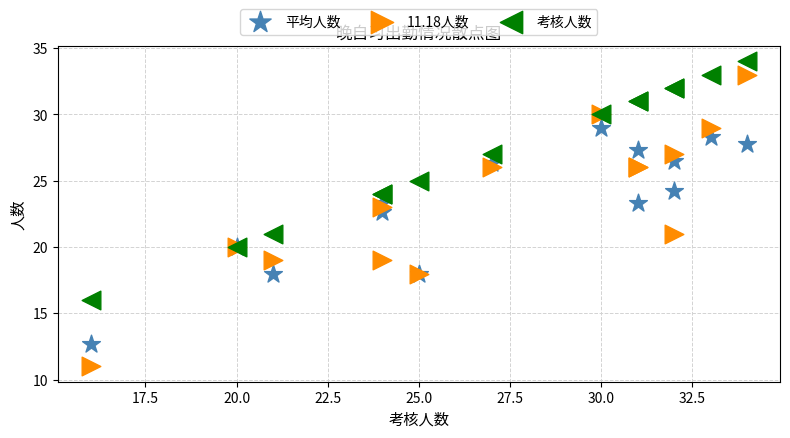

Which series has the widest spread of Y values?

11.18人数